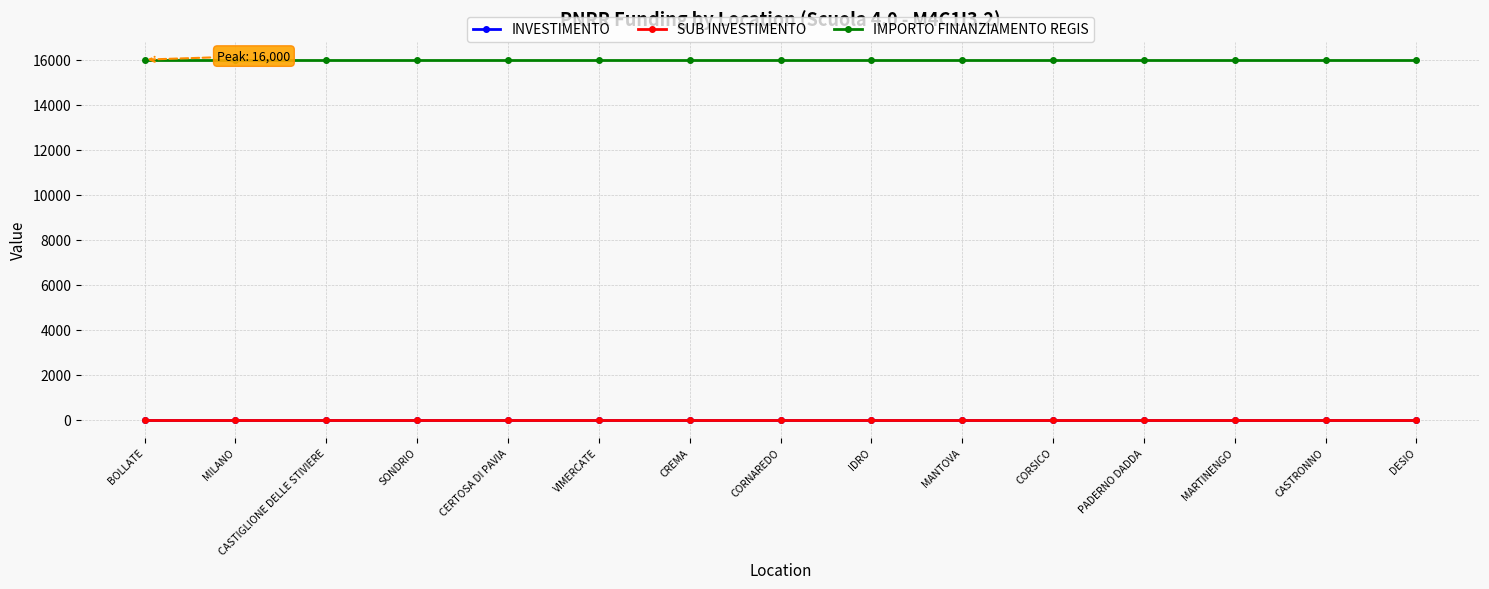

Which label corresponds to the smallest value in the chart?

BOLLATE